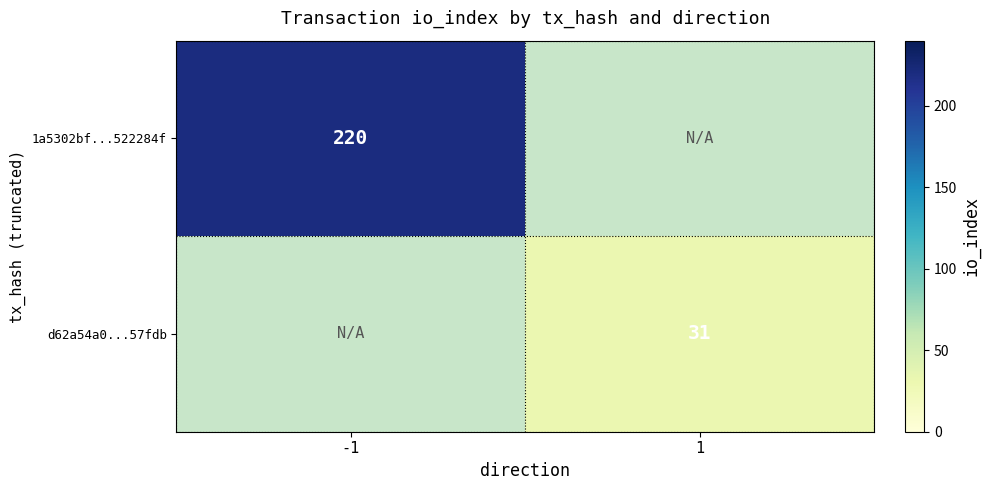

At which category does the chart reach its peak across all series?

-1